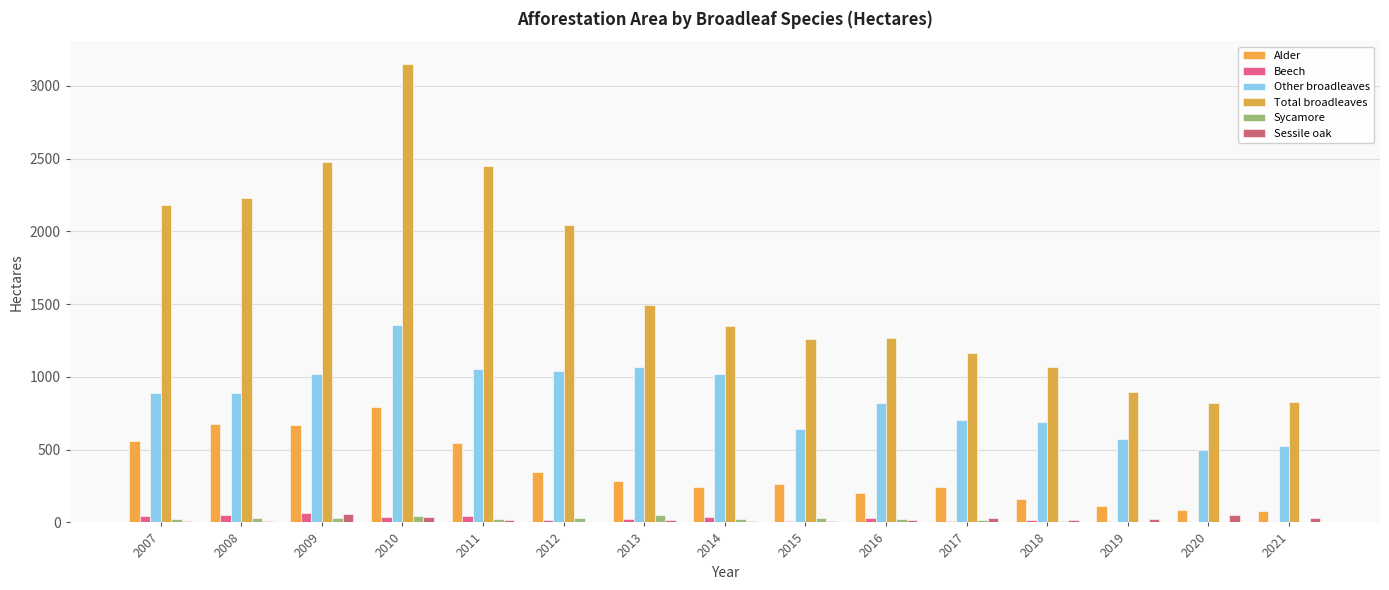

True or false: Other broadleaves has a value of 934 at 2021.

False